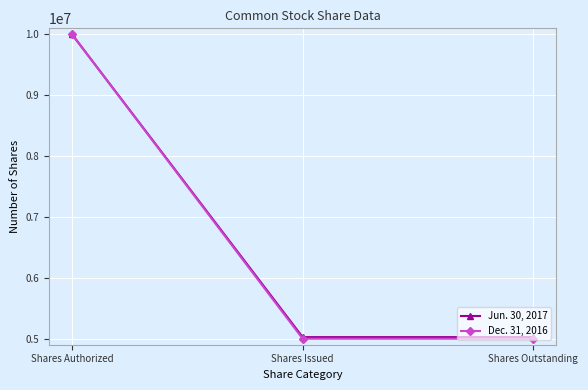

What is the average value of the Dec. 31, 2016 series?

6665859